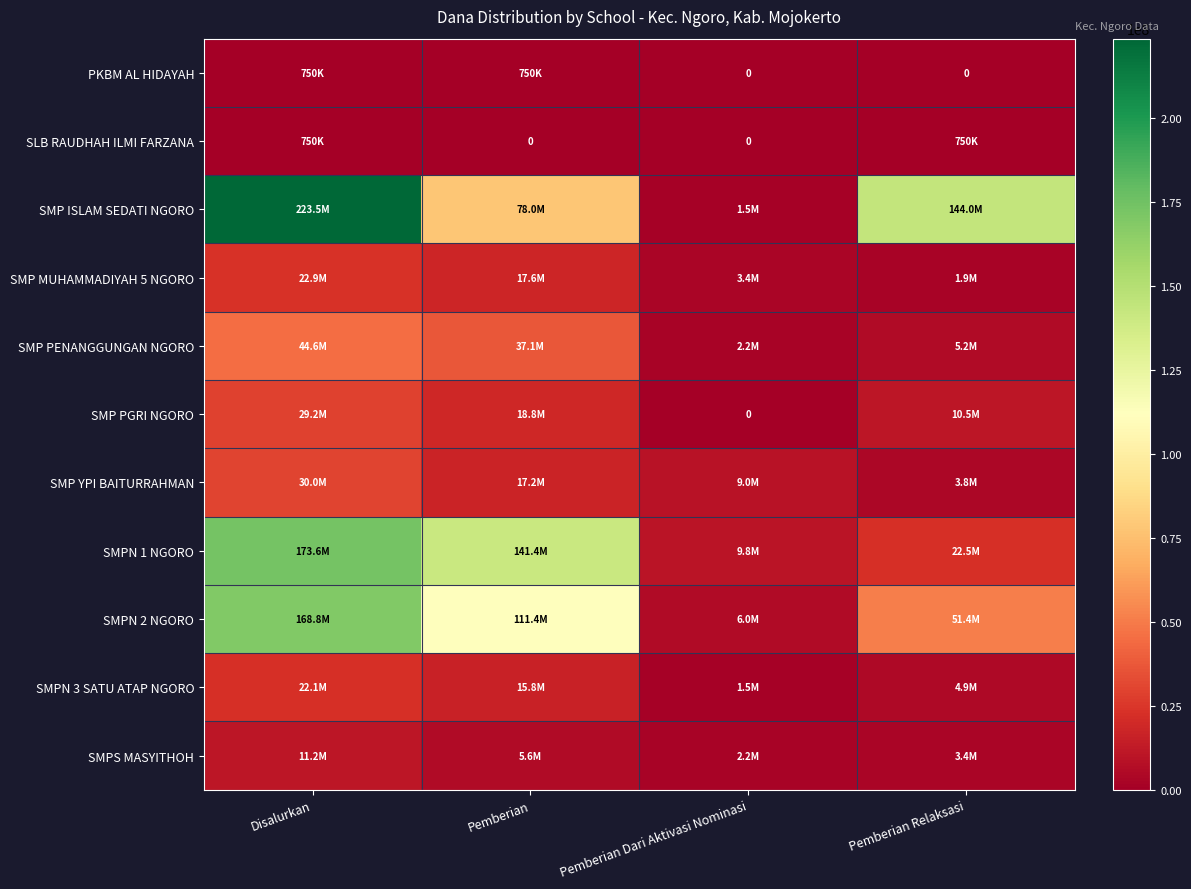

What is the difference between the highest and lowest values at Disalurkan?

222750000